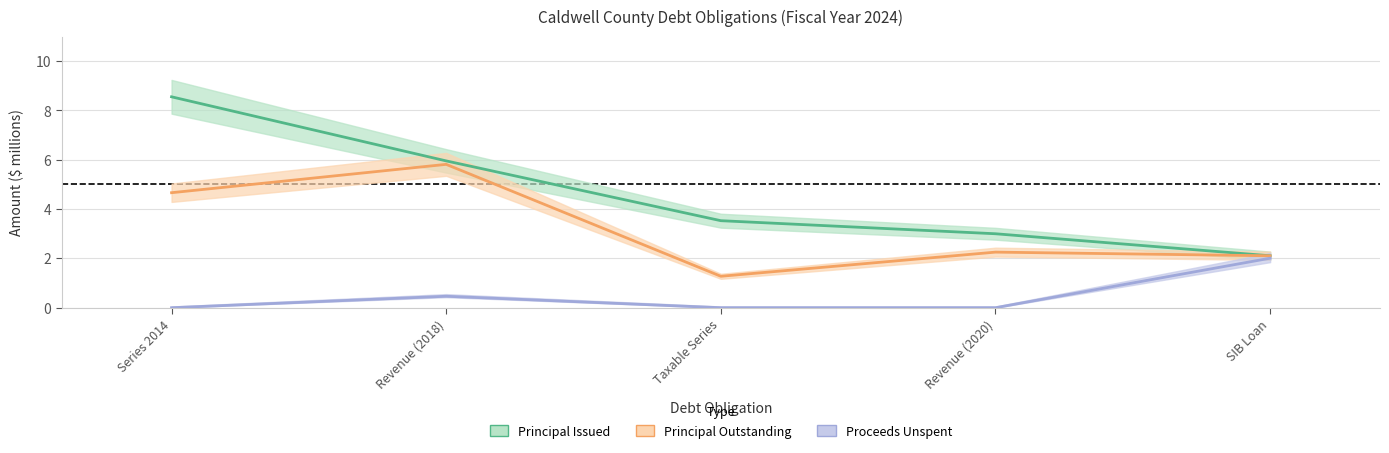

Is the value of Proceeds Unspent at Revenue (2018) greater than the value of Principal Issued at Series 2014?

No